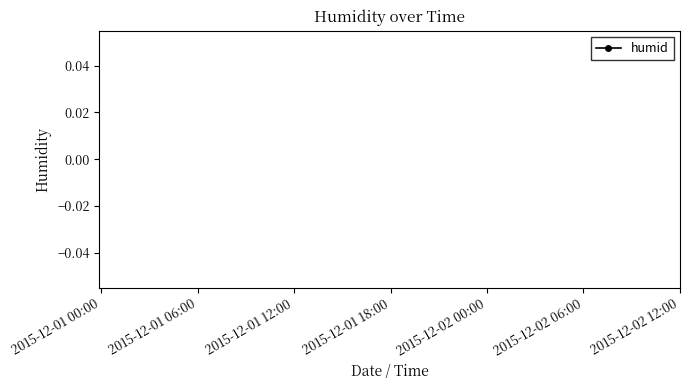

Count the number of categories in the chart.

20